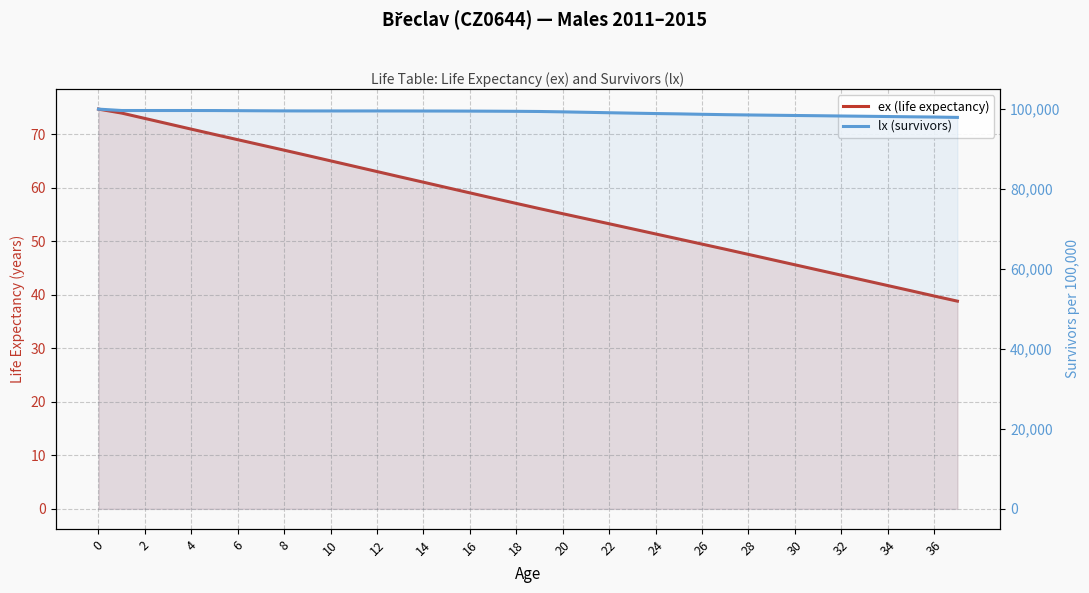

What is the sum of the lx (survivors) values at 22 and 12?

198638.0